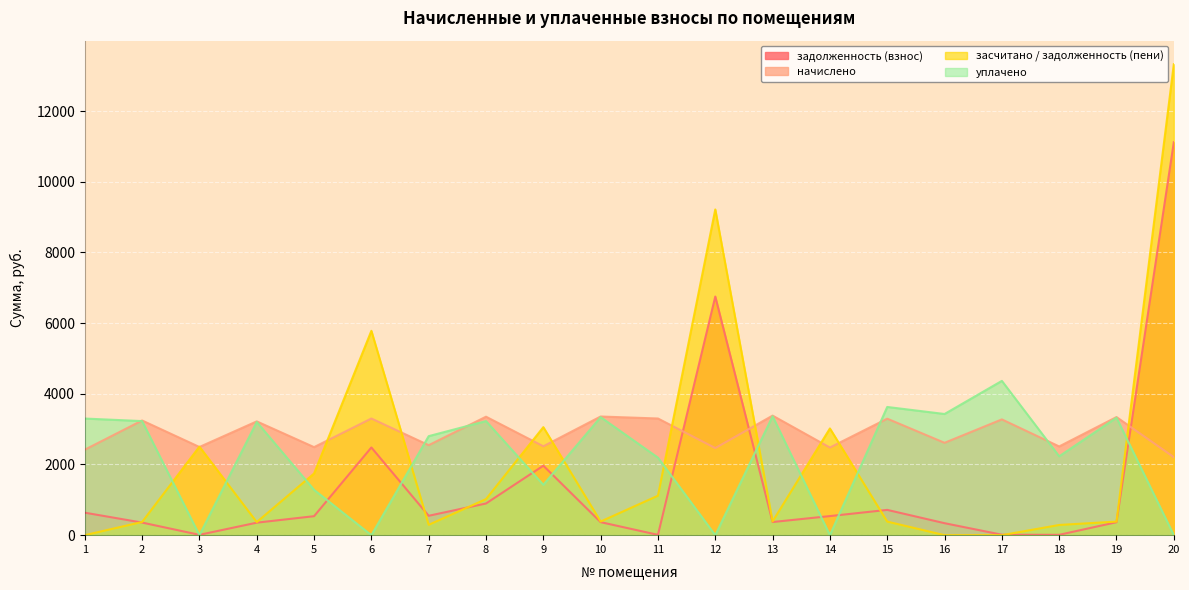

Which series has the largest total across all categories?

начислено